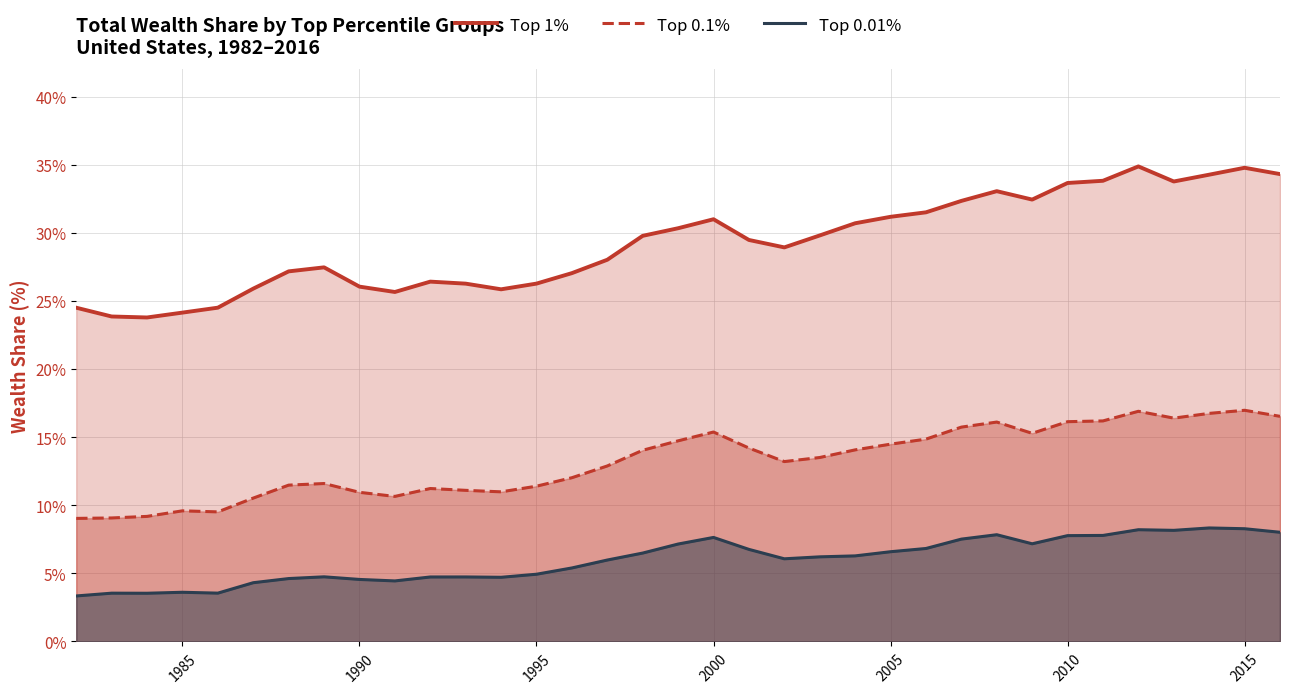

True or false: Top 1% and Top 0.1% cross at least once.

False